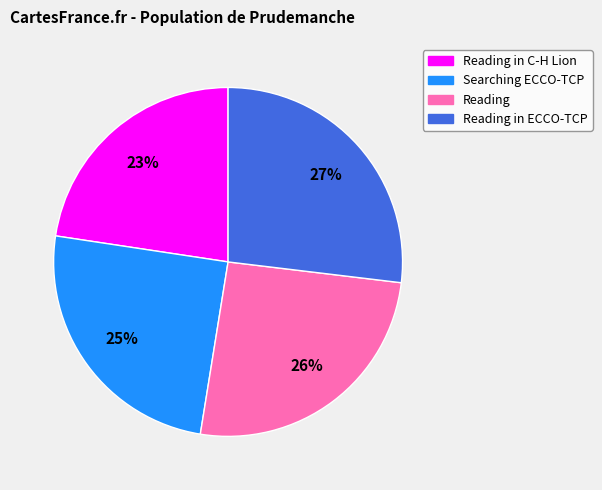

To the nearest percent, what is the average slice percentage?

25%